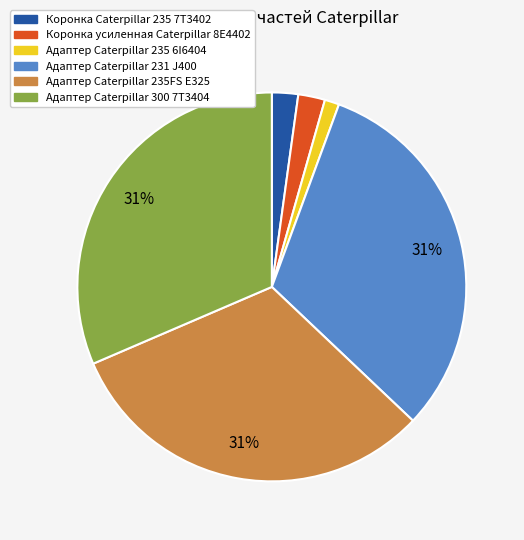

Which has a higher value, Адаптер Caterpillar 300 7T3404 or Коронка Caterpillar 235 7T3402?

Адаптер Caterpillar 300 7T3404